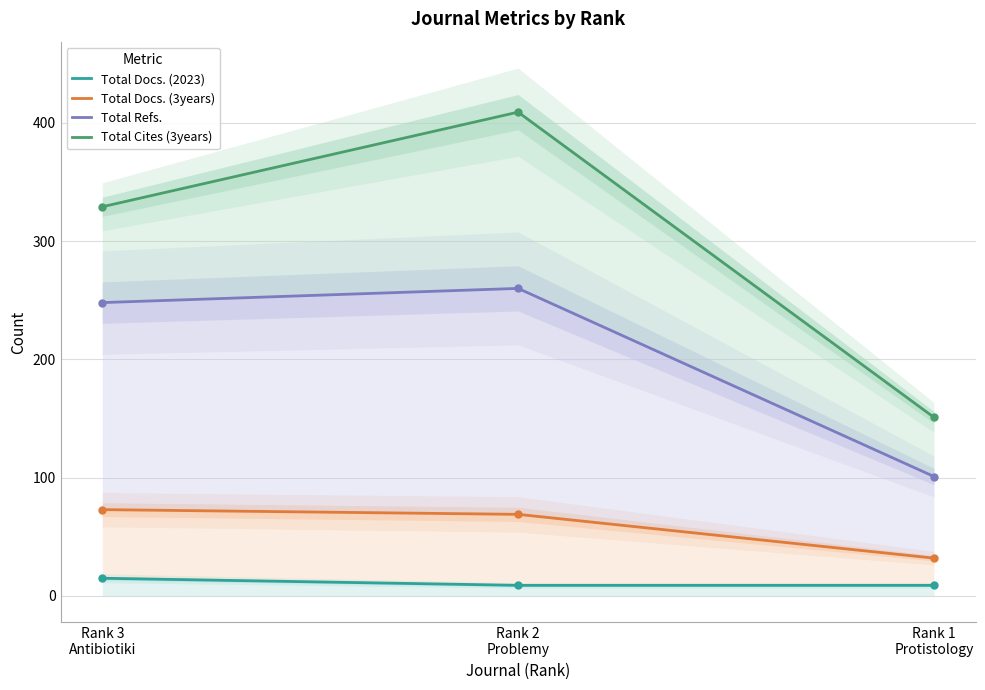

Is the value of Total Cites (3years) at Rank 1
Protistology greater than the value of Total Refs. at Rank 3
Antibiotiki?

No